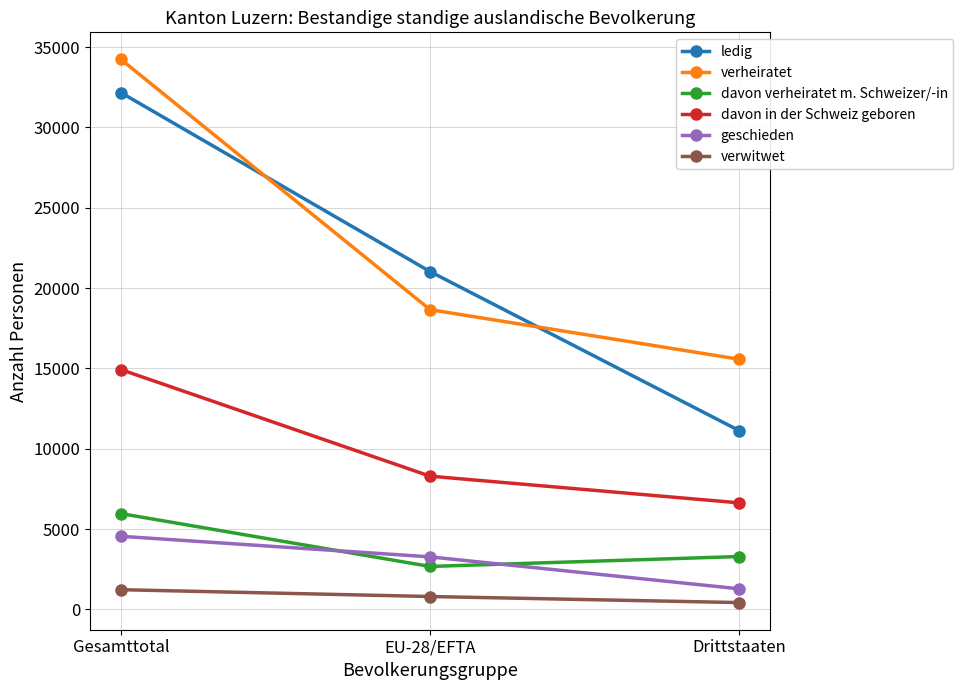

Does the chart have visible grid lines?

Yes